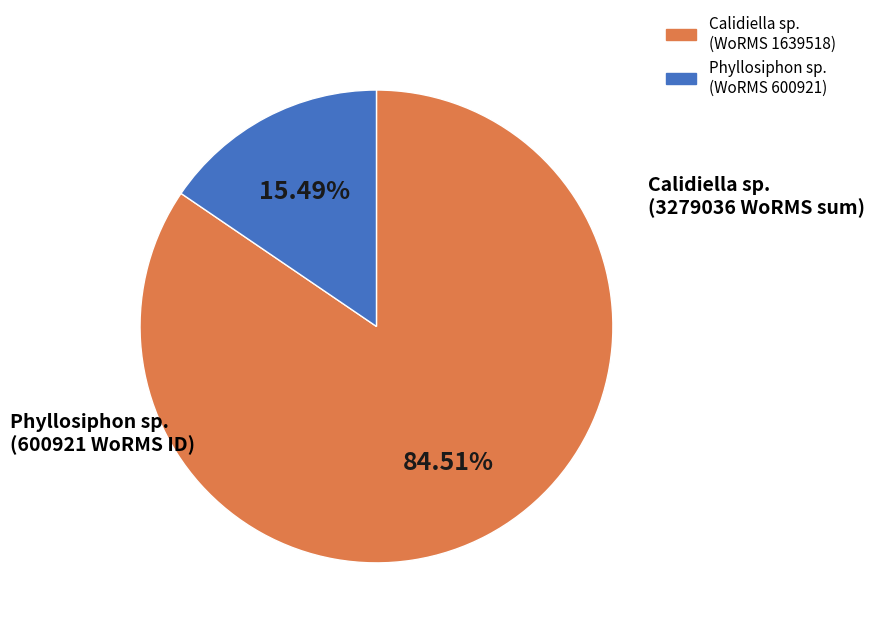

Does any single category account for the majority?

Yes